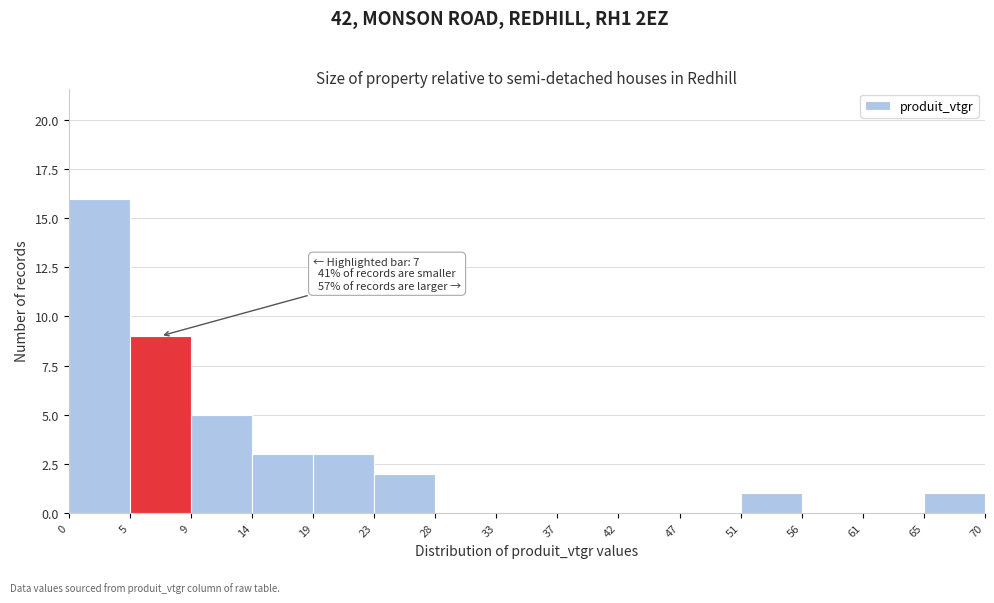

Over which range of the x-axis is the bar tallest?

0 to 5